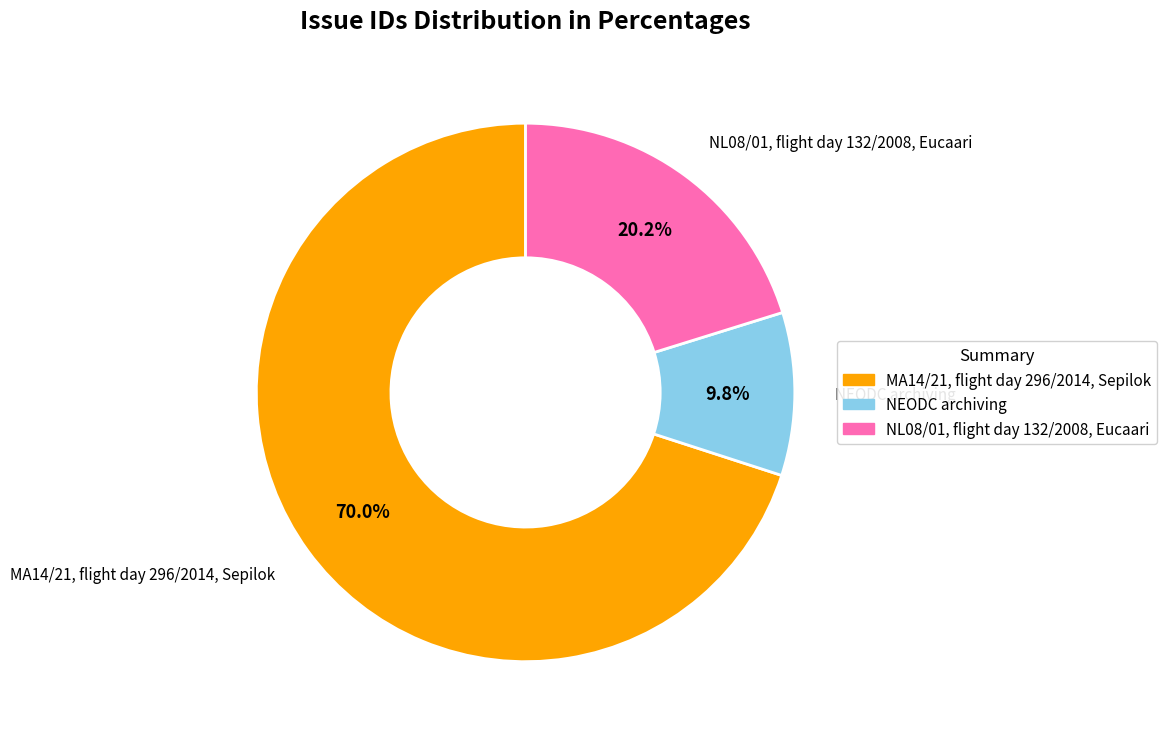

The NL08/01, flight day 132/2008, Eucaari slice represents 27% of the pie. True or false?

False